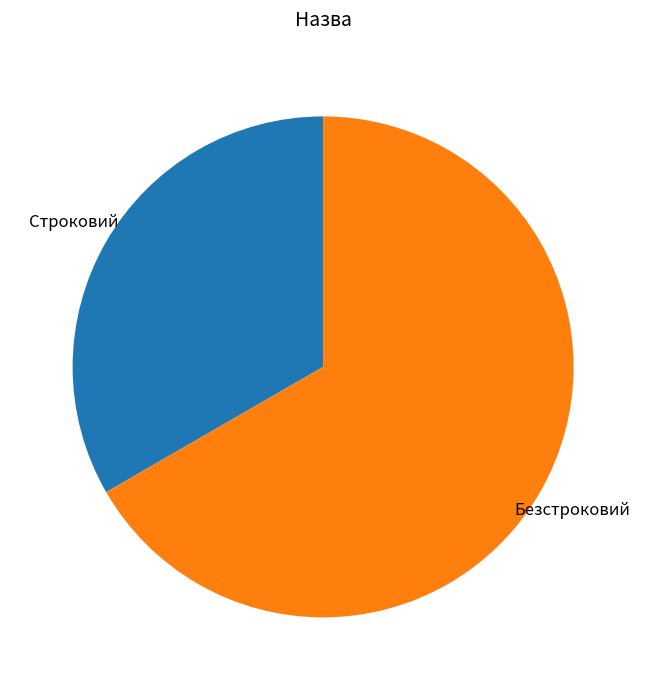

True or false: Безстроковий accounts for 67% of the total.

True